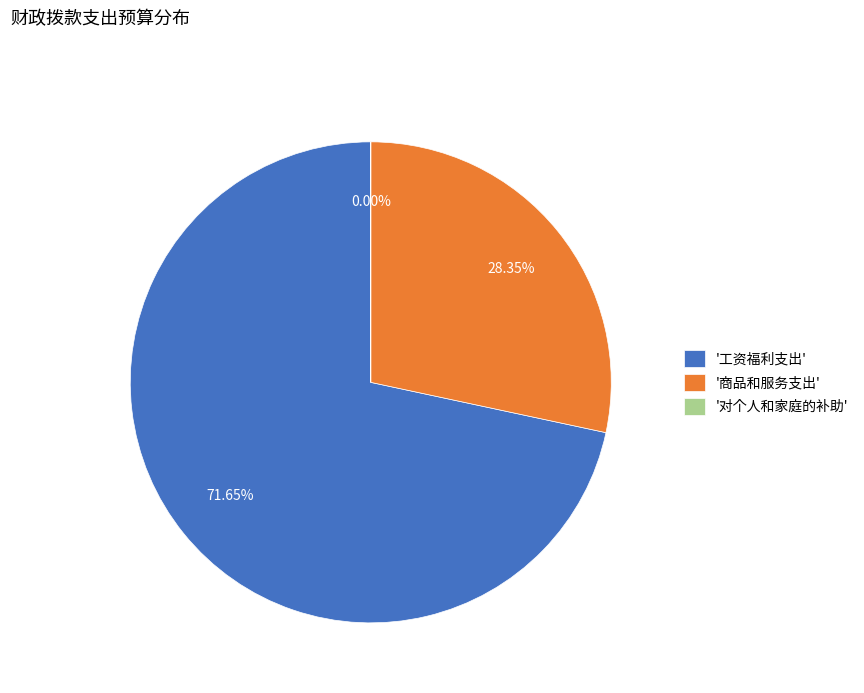

Does '商品和服务支出' represent more than half of the total?

No